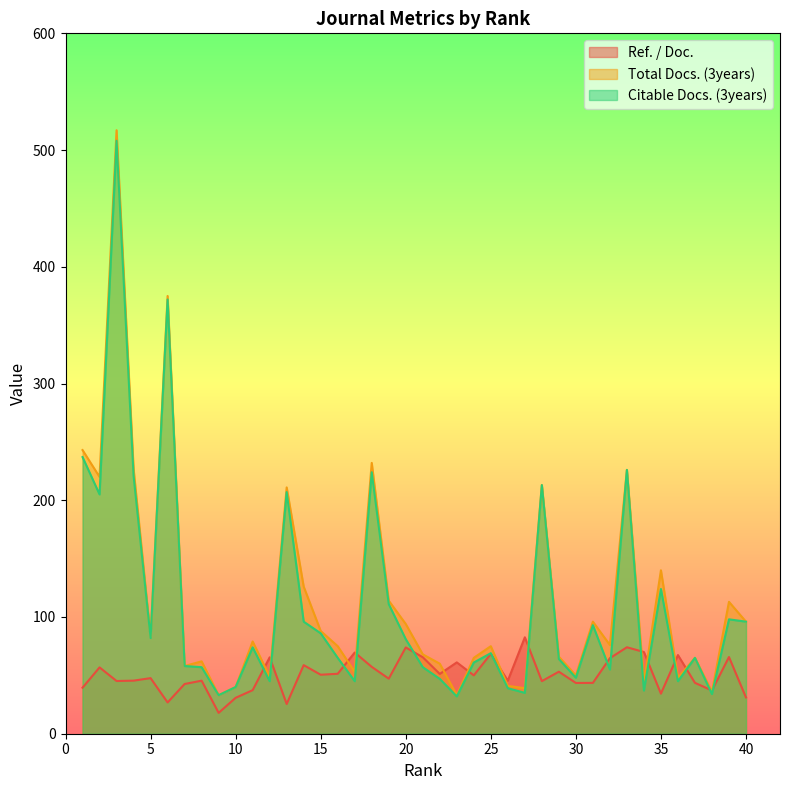

The value of Total Docs. (3years) at 7 is 79.7. True or false?

False